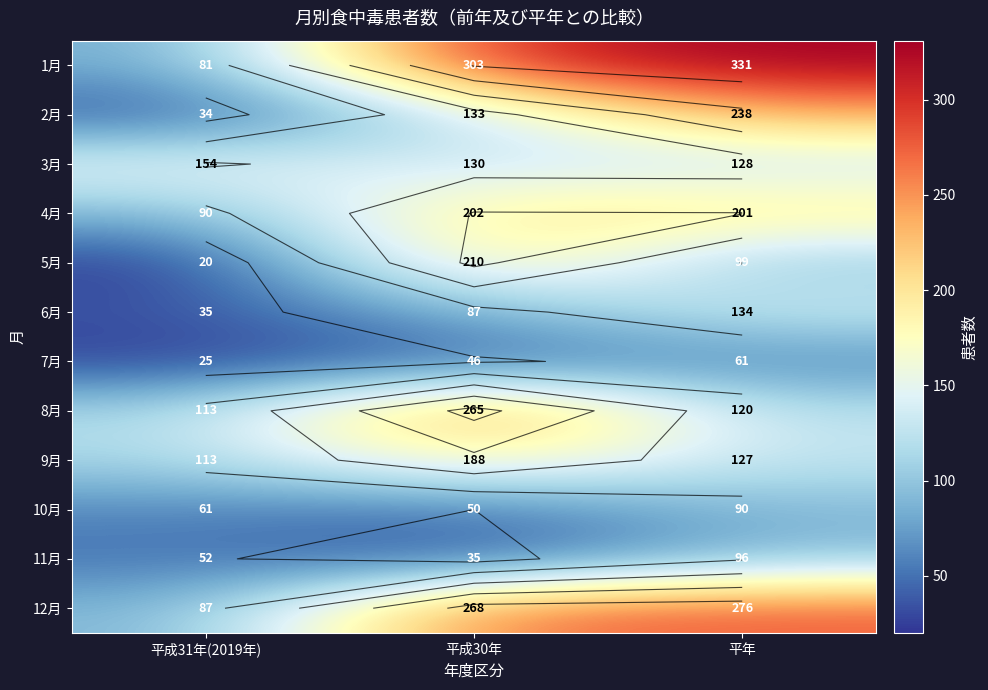

At 平成31年(2019年), list the series in order from smallest to largest.

5月, 7月, 2月, 6月, 11月, 10月, 1月, 12月, 4月, 8月, 9月, 3月